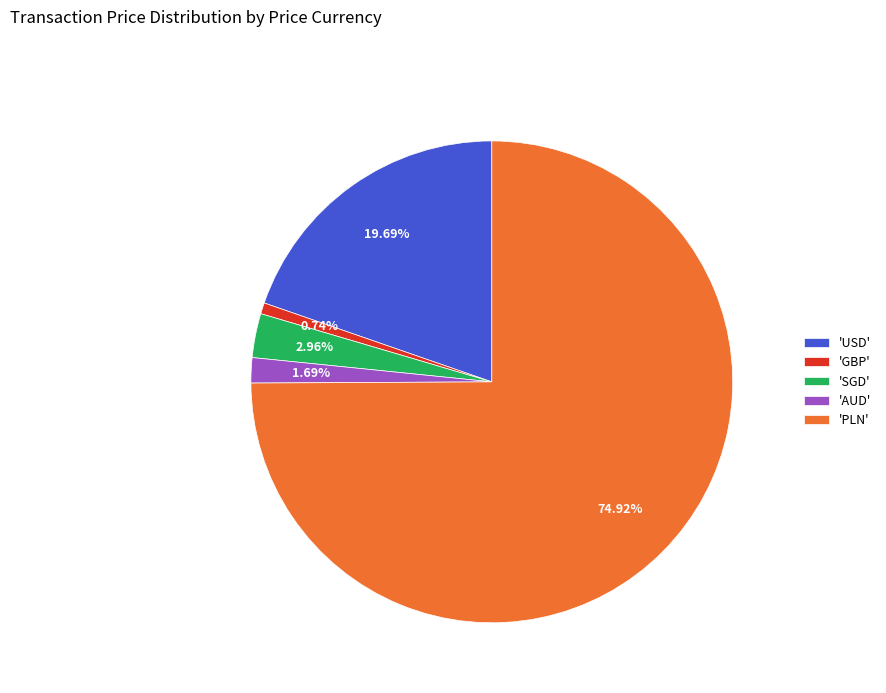

Combined, do 'AUD' and 'PLN' account for over 50%?

Yes